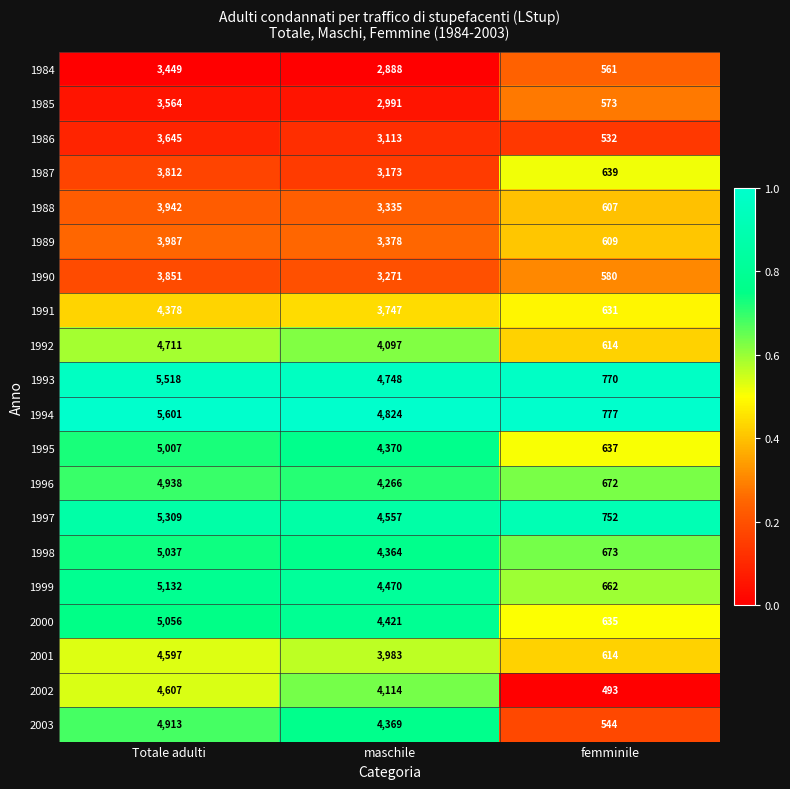

Which series has the widest spread of values?

1994